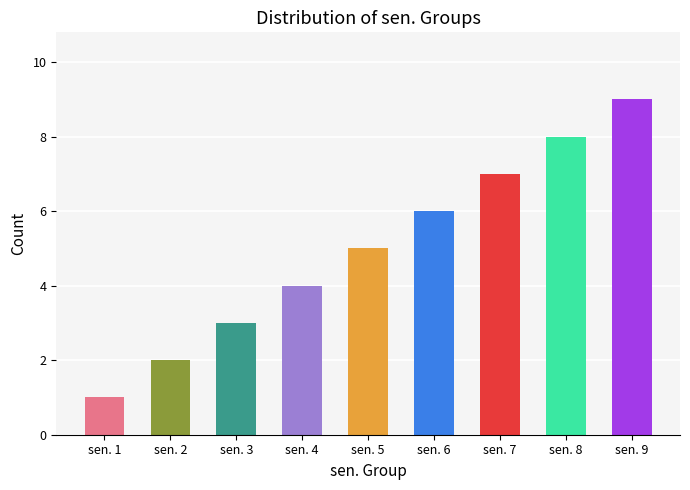

What is the minimum value shown in the chart?

1